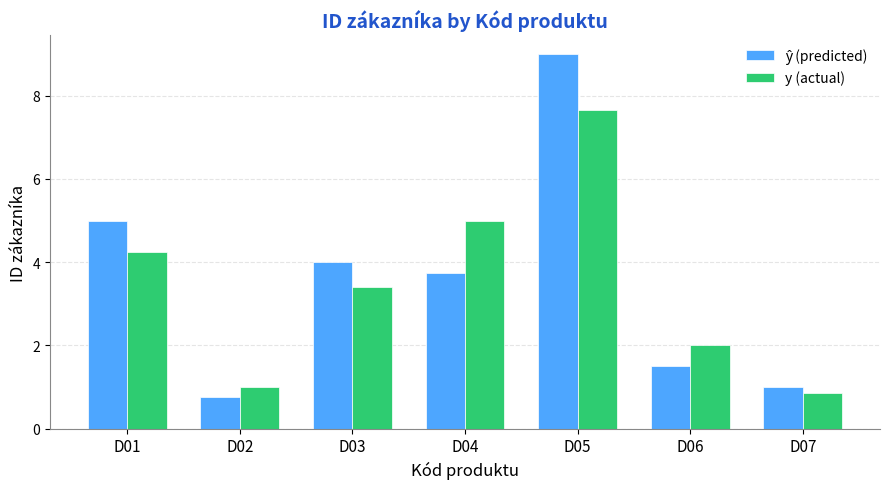

The y (actual) series shows 2.2 at D04. True or false?

False